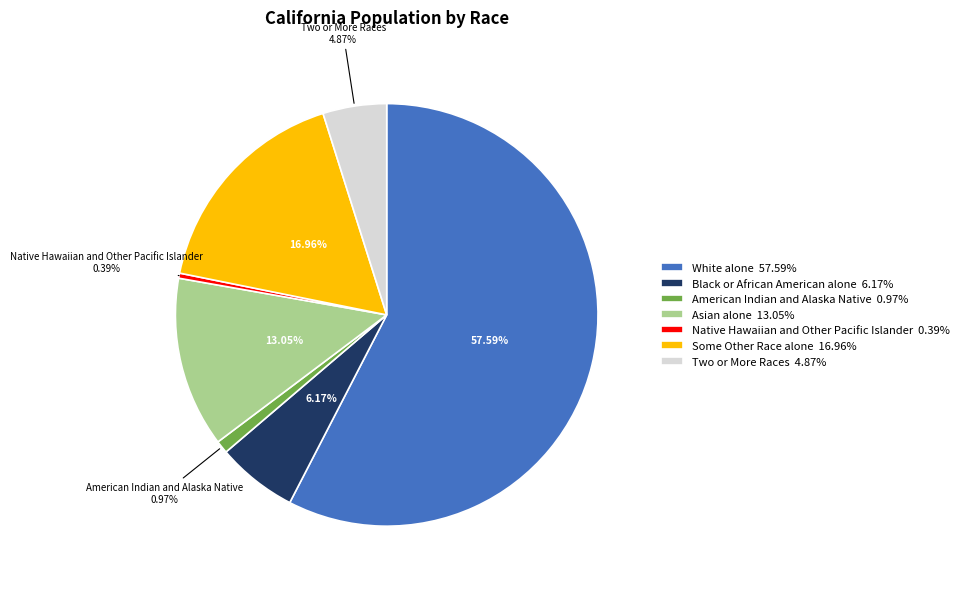

Does White alone account for over 50% of the chart?

Yes